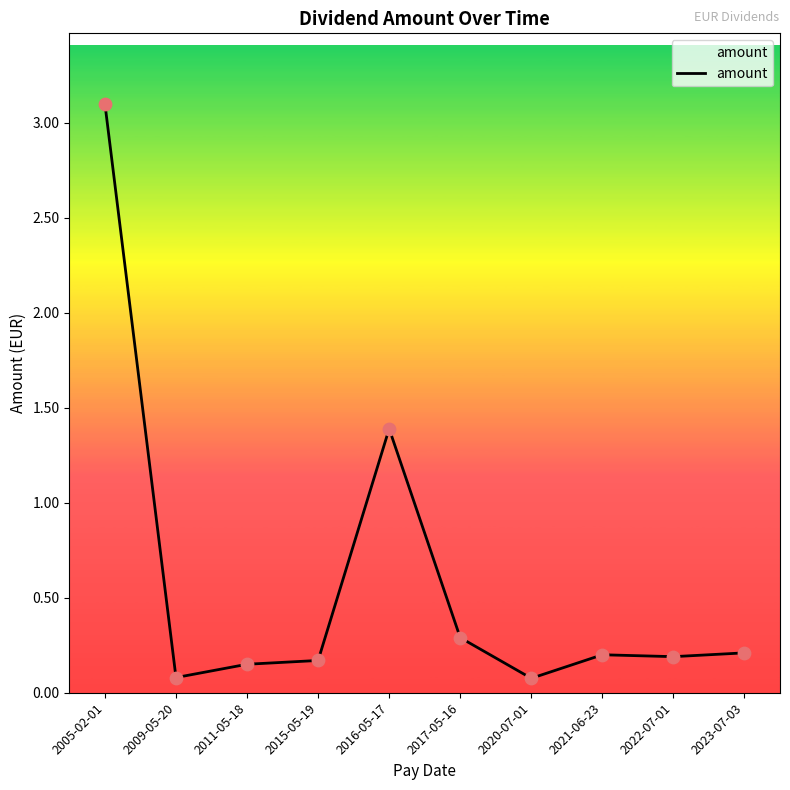

What is the change in value from 2005-02-01 to 2009-05-20?

-3.0